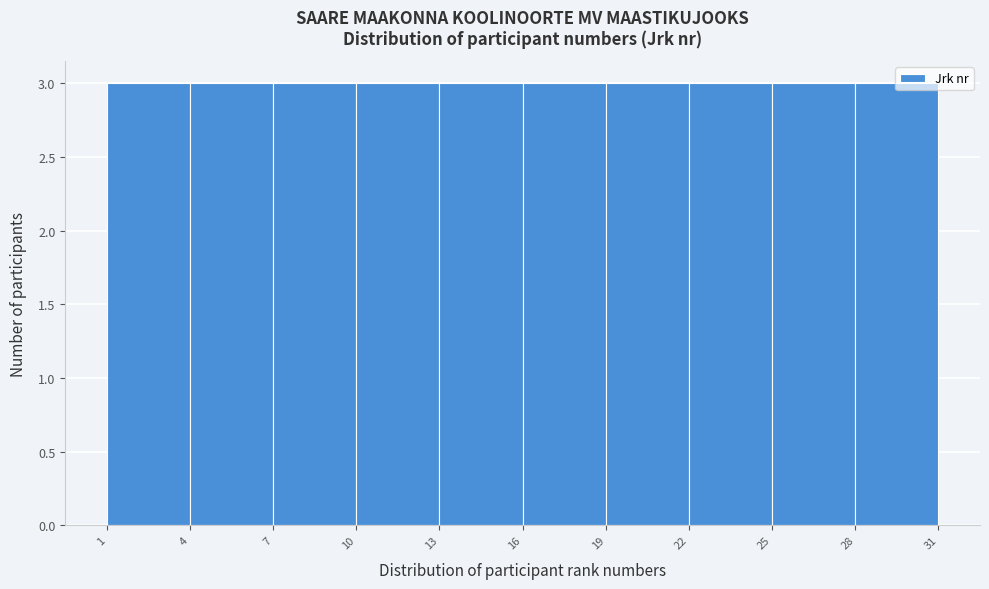

Reading left to right, transcribe this chart: for each bar, give the range it covers on the x-axis and its height. The values are not printed on the chart, so give them approximately, as read against the axis.

1 to 4: 3
4 to 7: 3
7 to 10: 3
10 to 13: 3
13 to 16: 3
16 to 19: 3
19 to 22: 3
22 to 25: 3
25 to 28: 3
28 to 31: 3